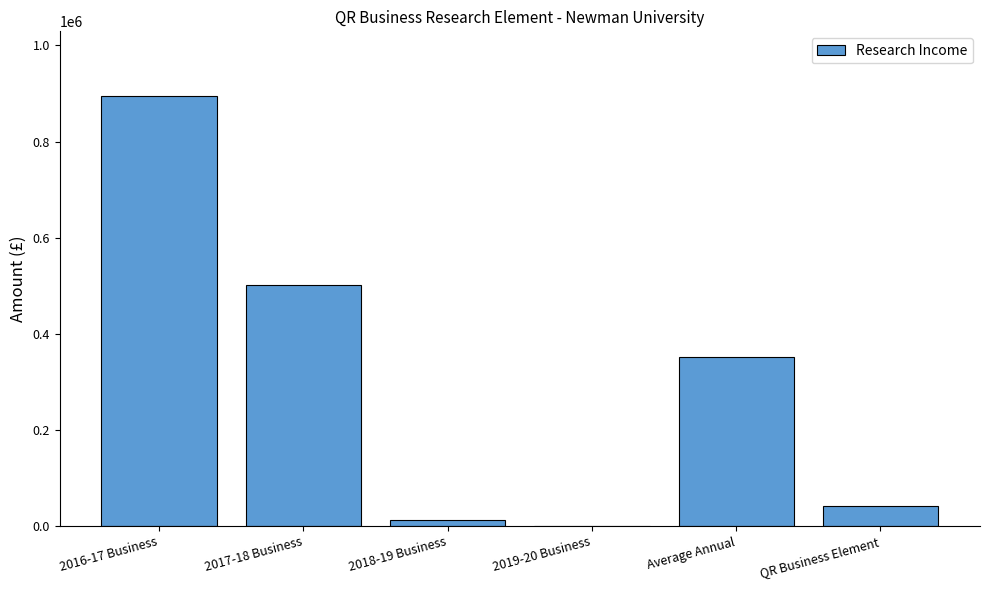

Where is the data nearest to the value 447500?

2017-18 Business